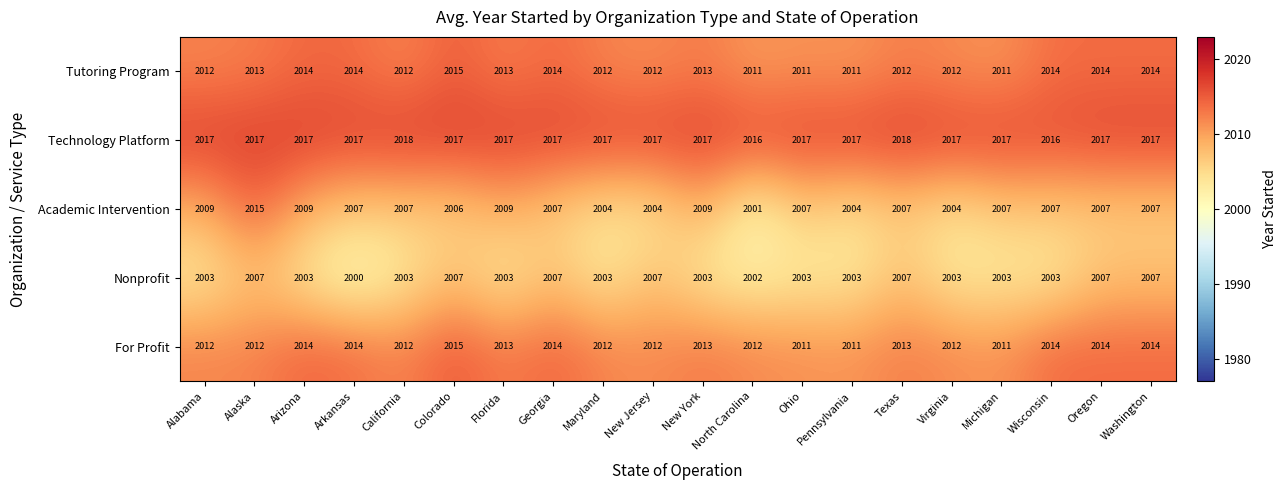

What is the total value across all series at New Jersey?

10052